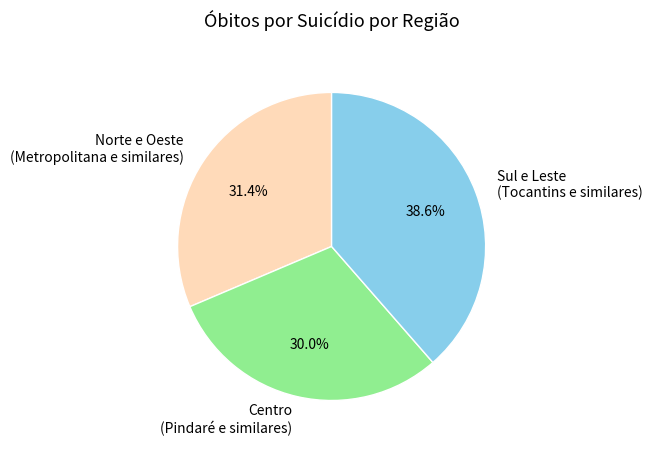

Is there any slice that represents more than half of the pie?

No